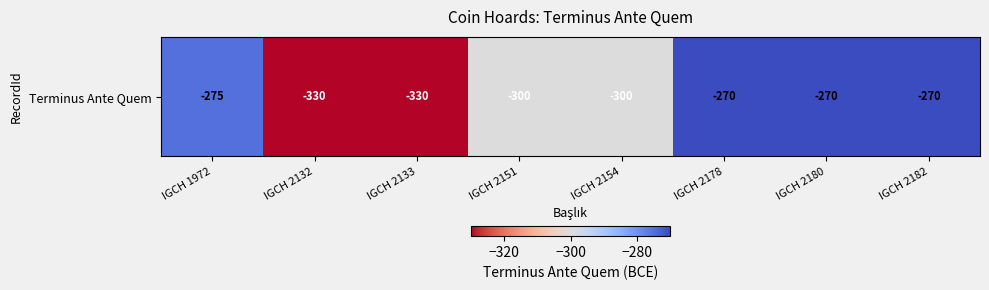

What is the difference between the values at IGCH 2180 and IGCH 2133?

60